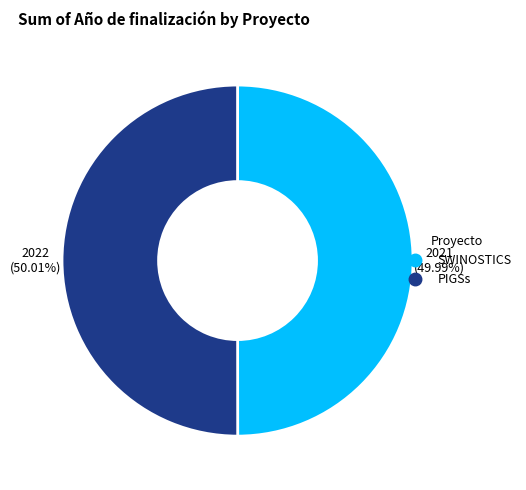

To the nearest percent, what is the combined percentage of PIGSs and SWINOSTICS?

100%